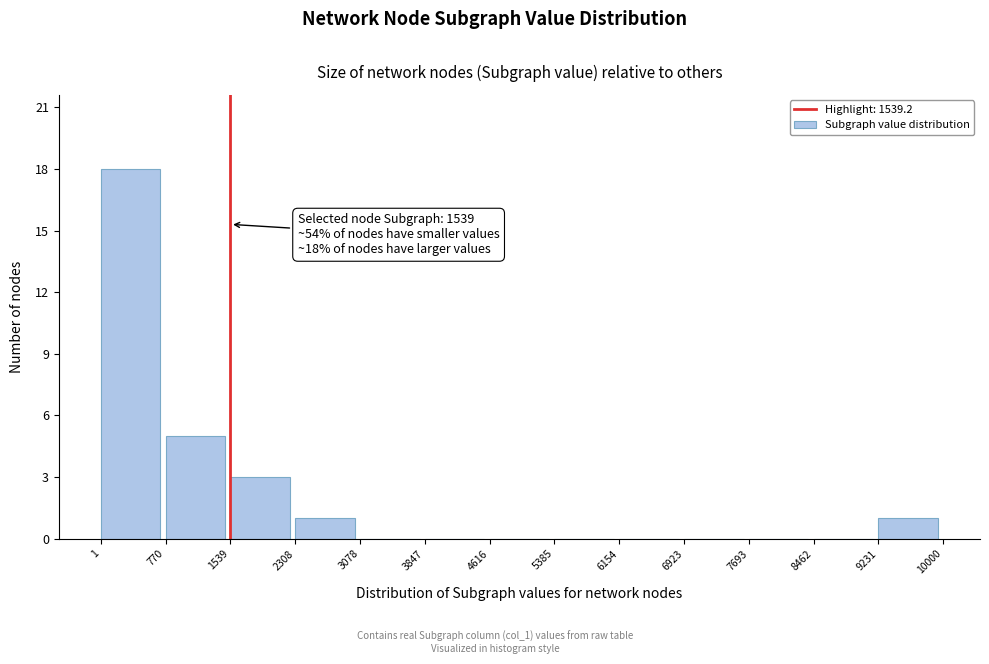

Over which range of the x-axis is the bar tallest?

1 to 770